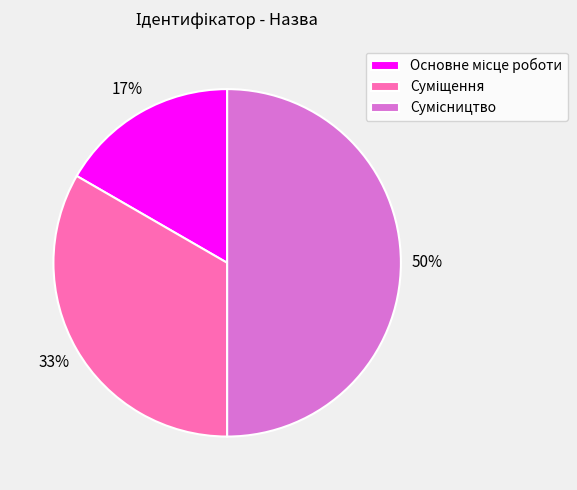

To the nearest percent, what is the average slice percentage?

33%